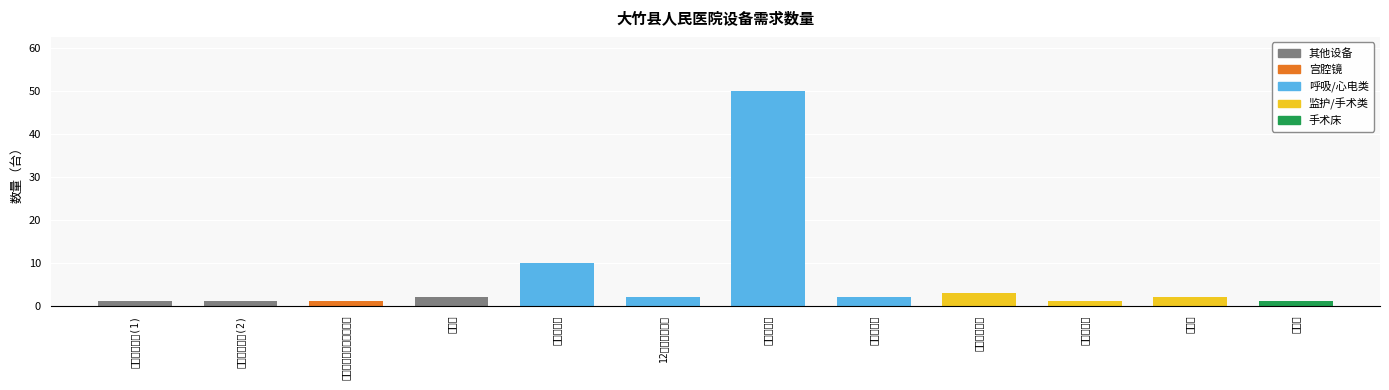

Count the number of categories in the chart.

12